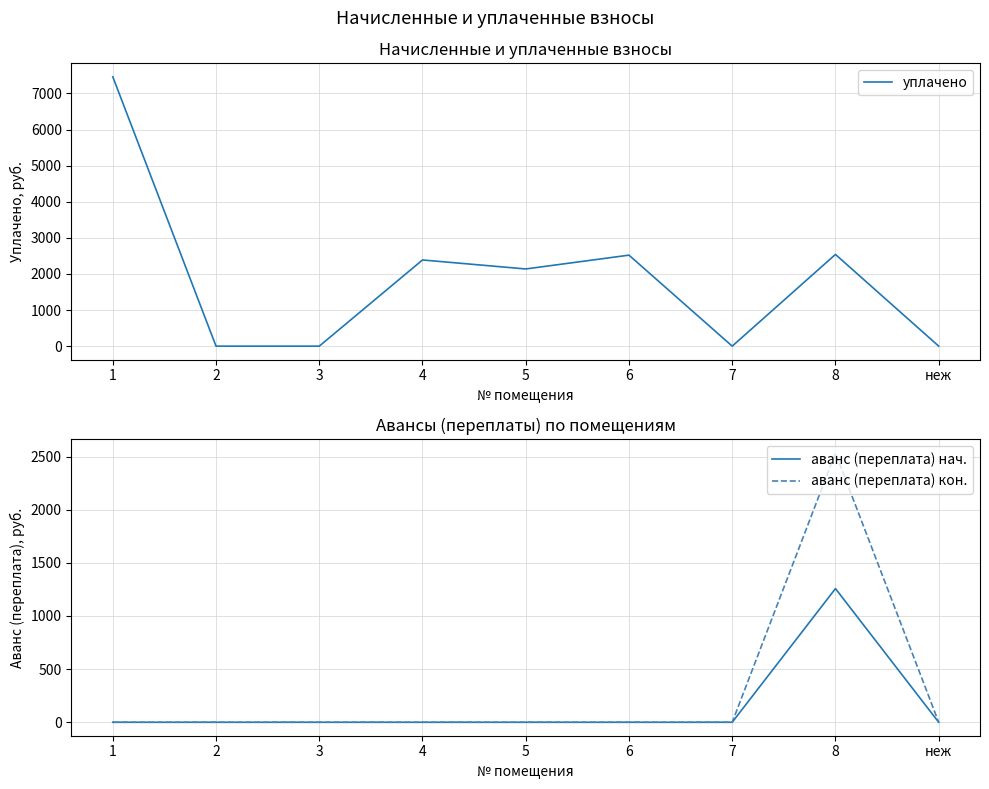

Does the chart display data point markers on the line(s)?

No